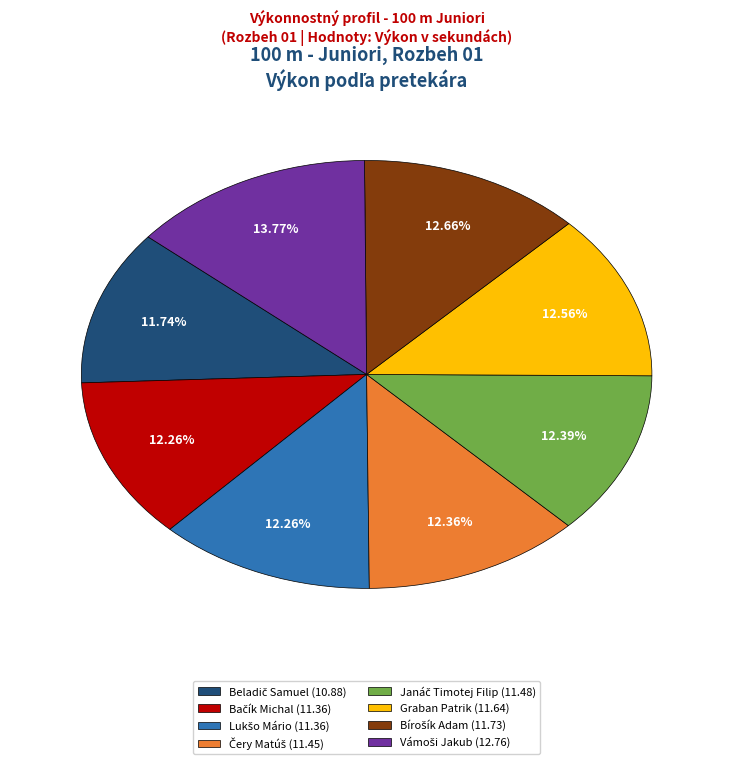

Does any single category account for the majority?

No